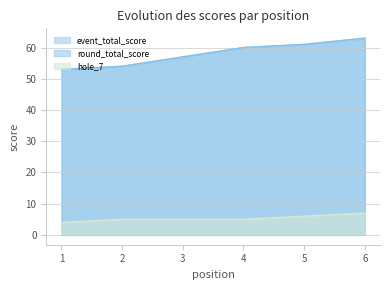

What are all the series names shown in the legend?

event_total_score, round_total_score, hole_7